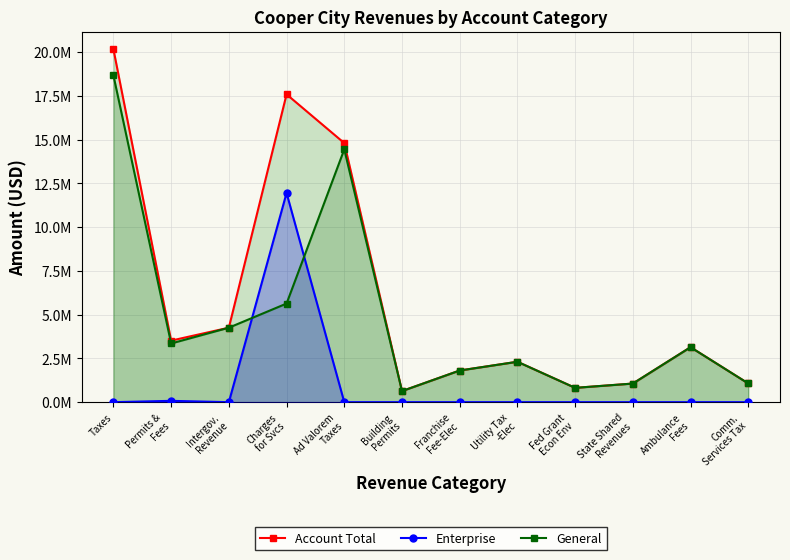

What is the label of the 12th point from the left?

Comm.
Services Tax